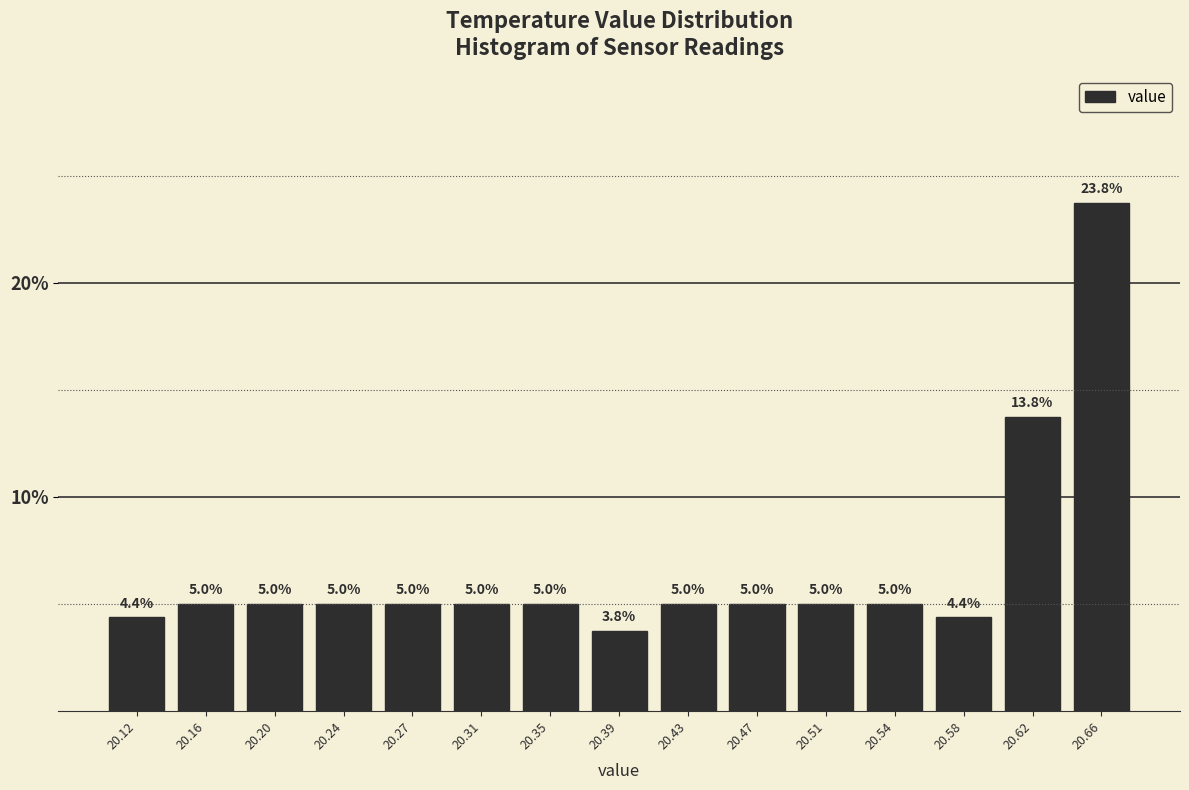

Reading left to right, list every bar in this chart as the range it spans on the x-axis followed by its height. The bar edges are not printed on the chart, so give them approximately, as read against the axis.

20.100 to 20.140: 4.4
20.140 to 20.175: 5.0
20.175 to 20.215: 5.0
20.215 to 20.255: 5.0
20.255 to 20.295: 5.0
20.295 to 20.330: 5.0
20.330 to 20.370: 5.0
20.370 to 20.410: 3.8
20.410 to 20.450: 5.0
20.450 to 20.485: 5.0
20.485 to 20.525: 5.0
20.525 to 20.565: 5.0
20.565 to 20.605: 4.4
20.605 to 20.640: 13.8
20.640 to 20.680: 23.8